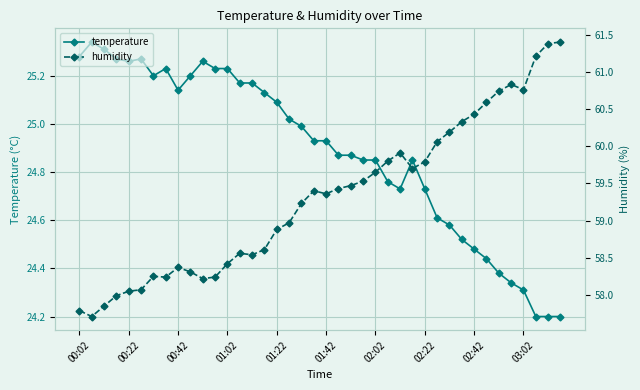

What is the minimum value for temperature?

24.2